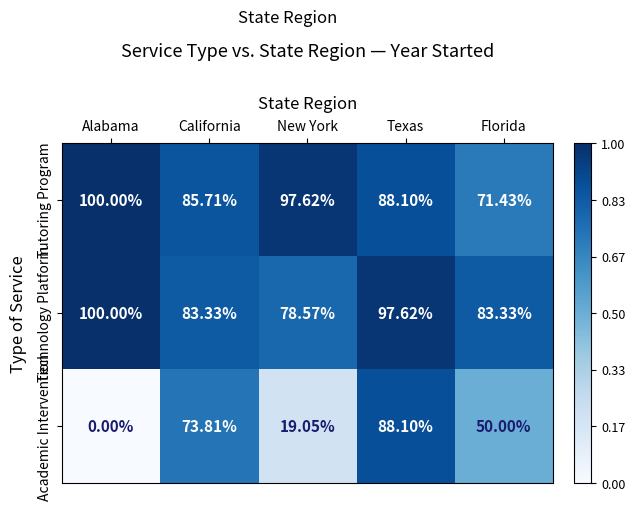

At New York, list the series in order from largest to smallest.

Tutoring Program, Technology Platform, Academic Intervention